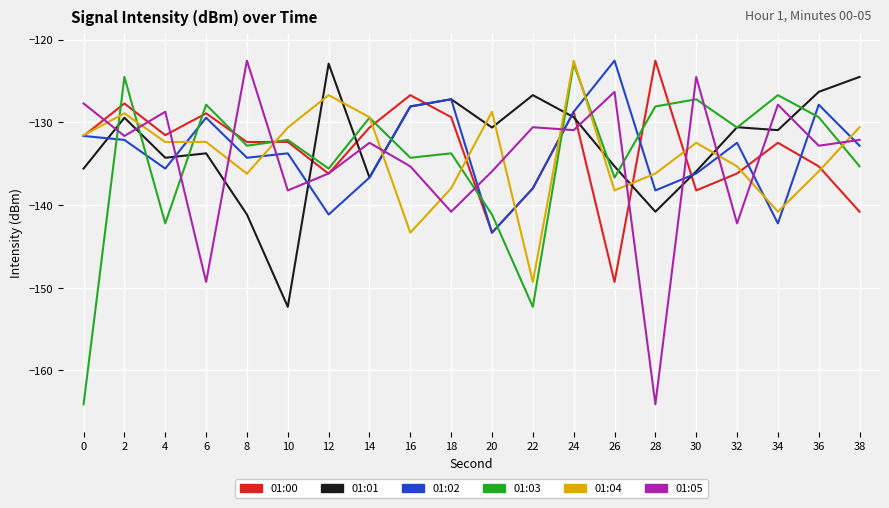

At which category is the sum across all series the highest?

24